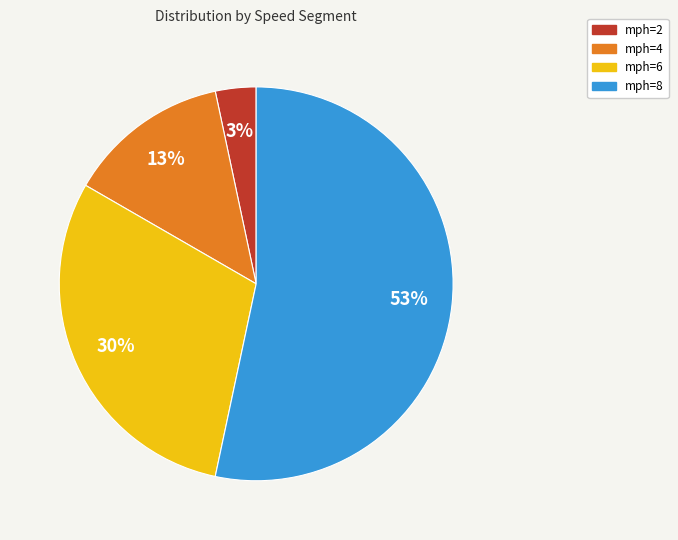

Which category has the smallest portion of the pie?

mph=2